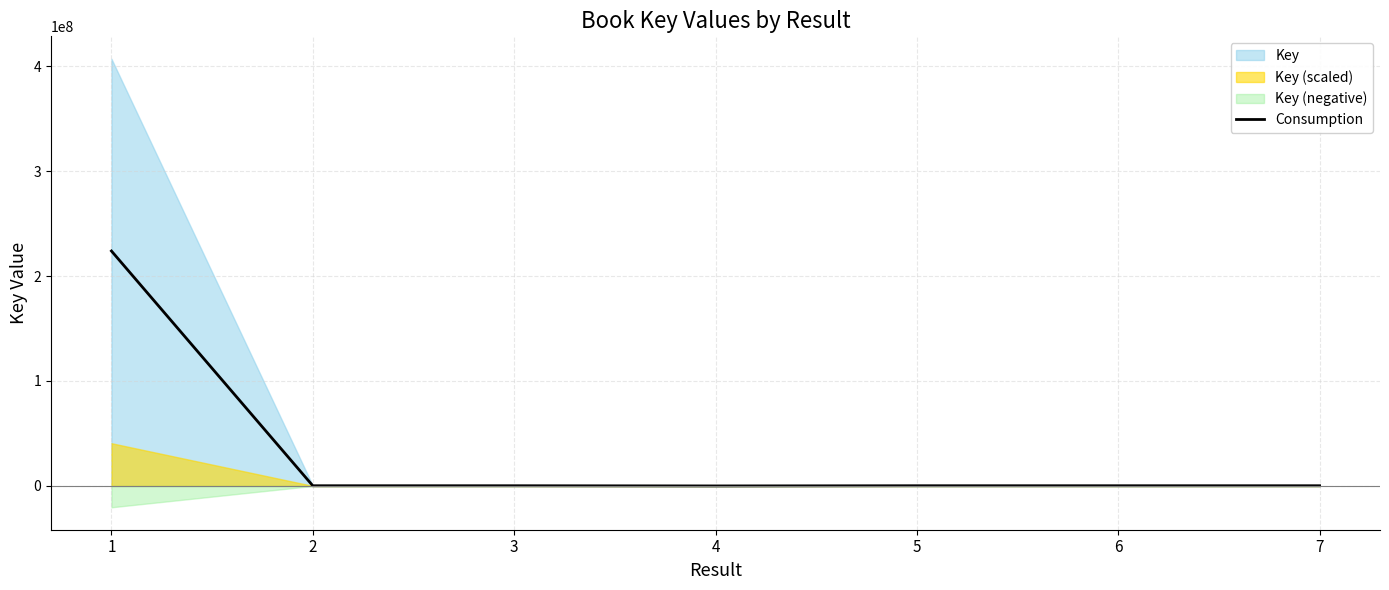

True or false: the data shows 182138.0 at 5.

True